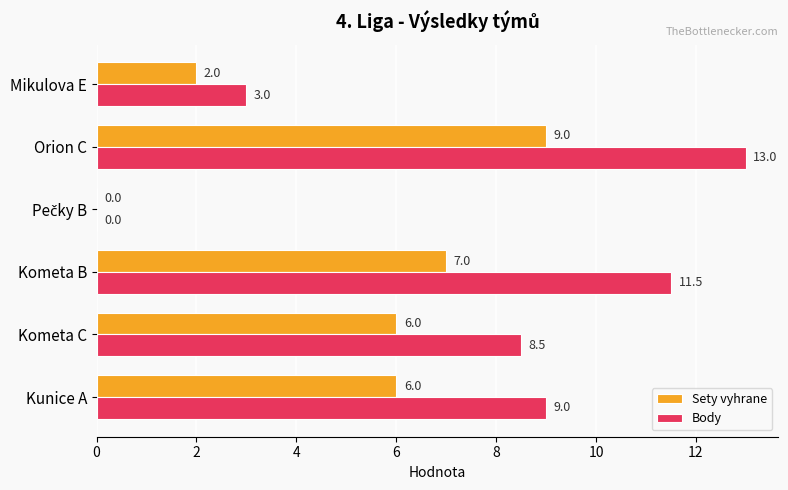

The value of Body at Mikulova E is 1.2. True or false?

False